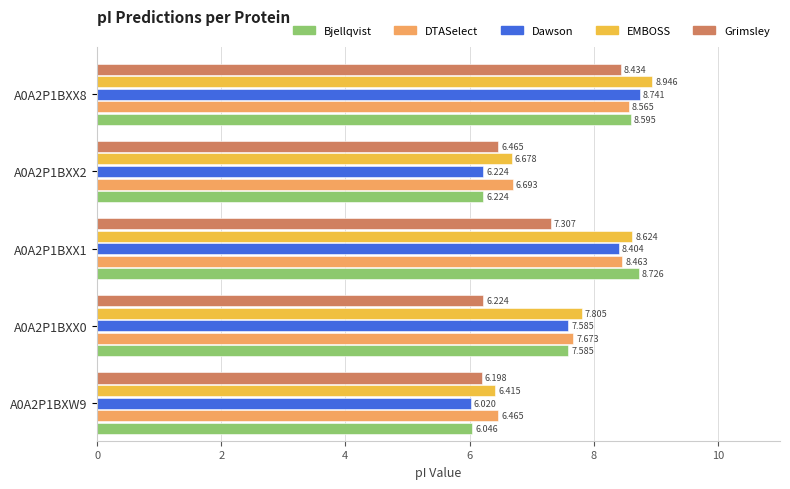

Is the value of Dawson at A0A2P1BXW9 greater than the value of Grimsley at A0A2P1BXW9?

No